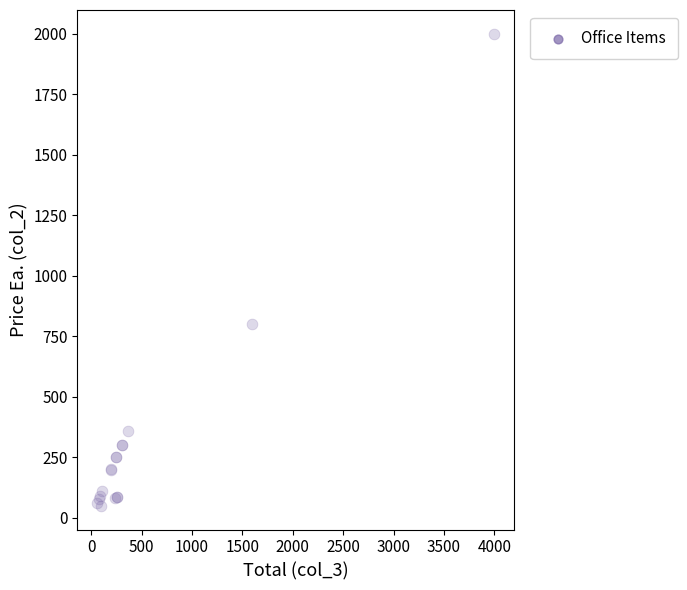

What Y value in the scatter plot is closest to 1024?

800